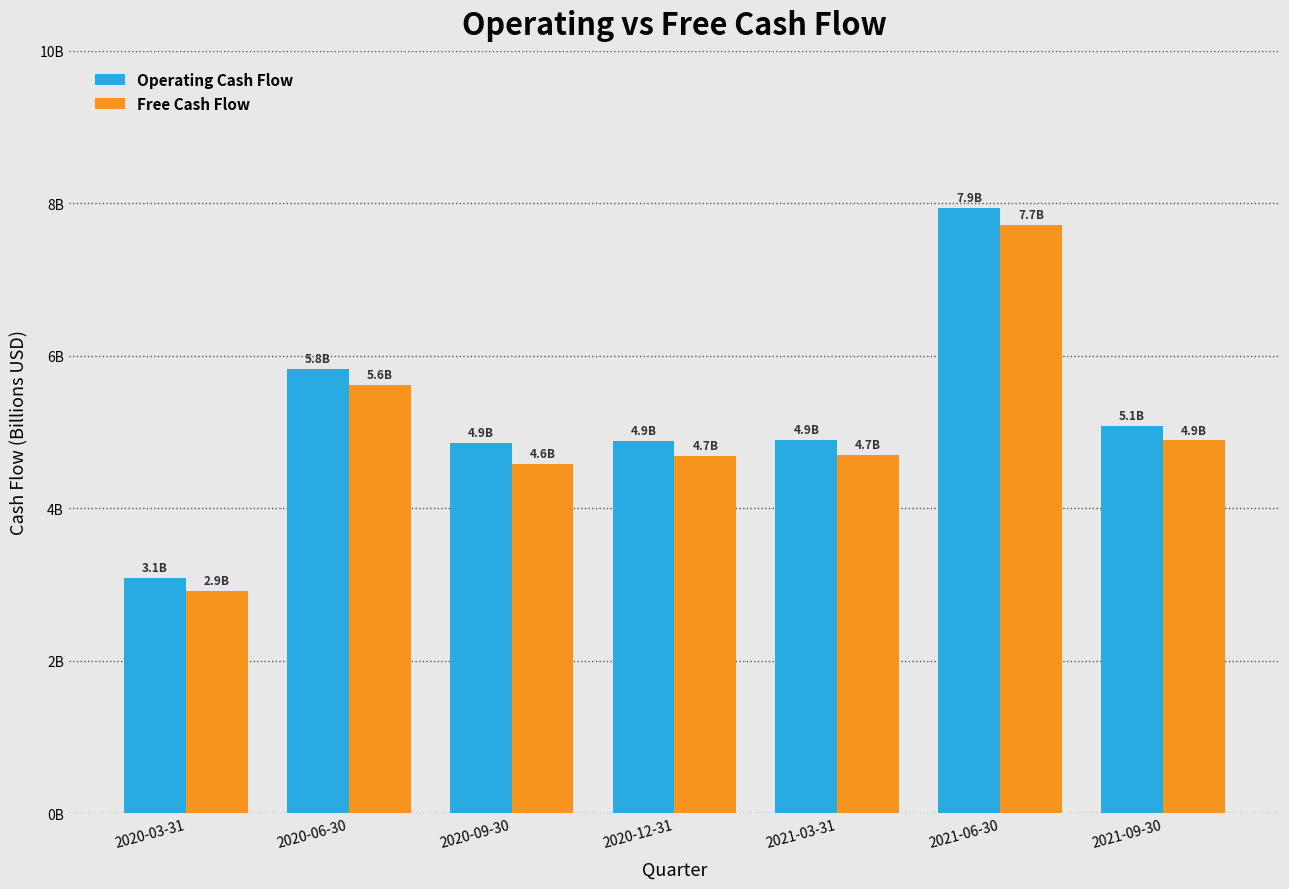

What position from the right is 2021-09-30?

1